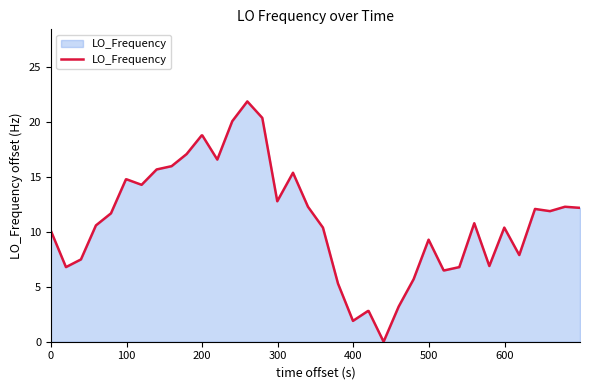

What is the difference between the maximum and minimum values?

21.9